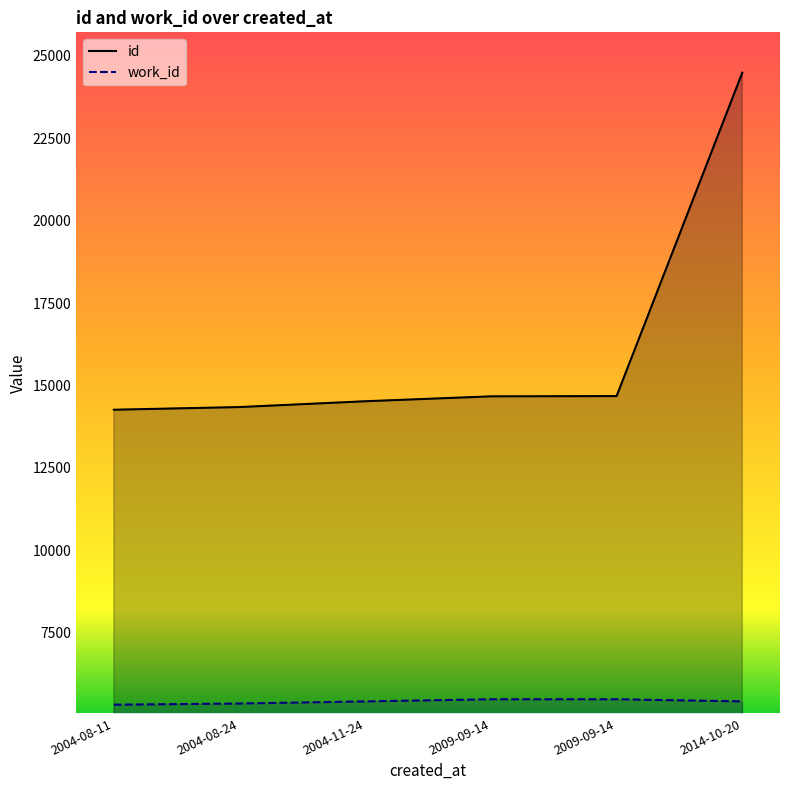

How many categories are shown in the chart?

6